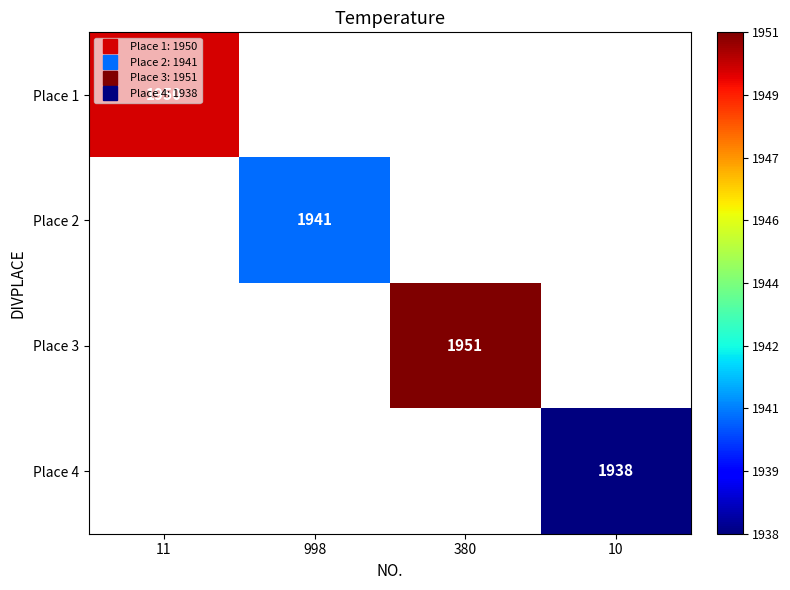

Which category has the lowest value across all series?

998